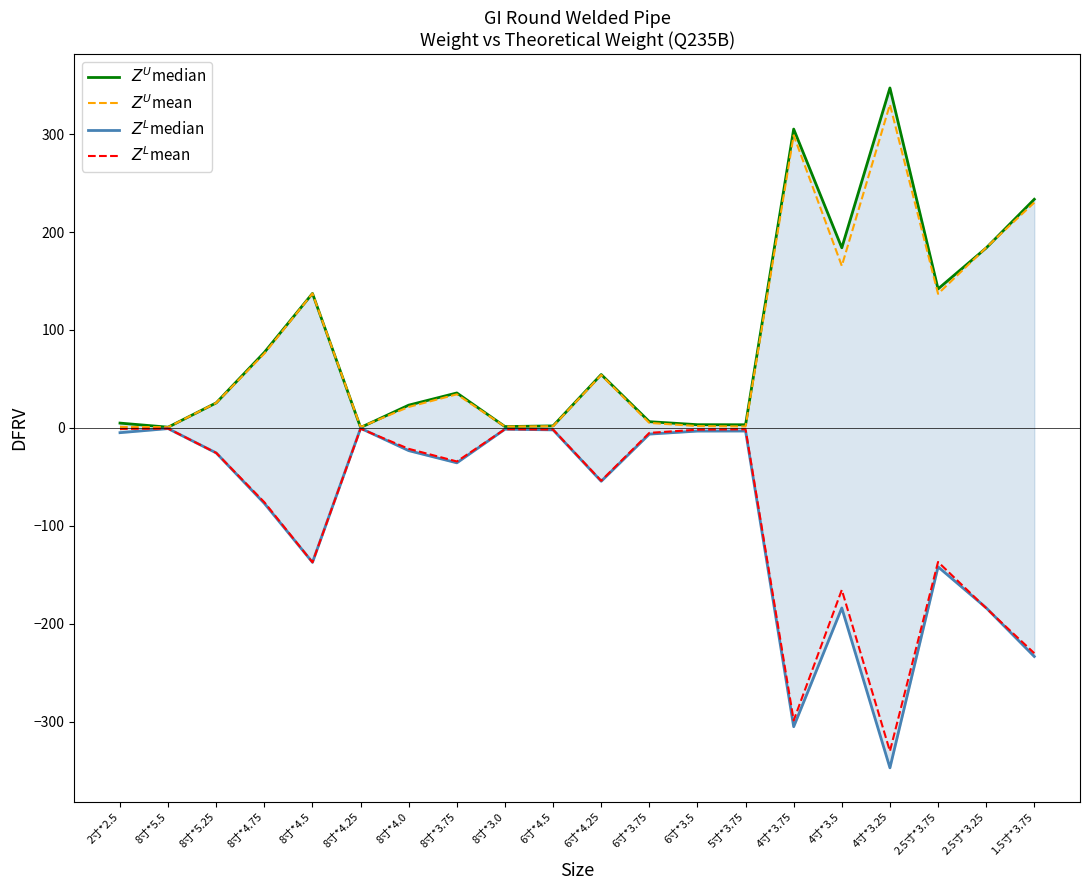

Between 6寸*3.75 and 4寸*3.5, which series saw the biggest shift?

$Z^U$median